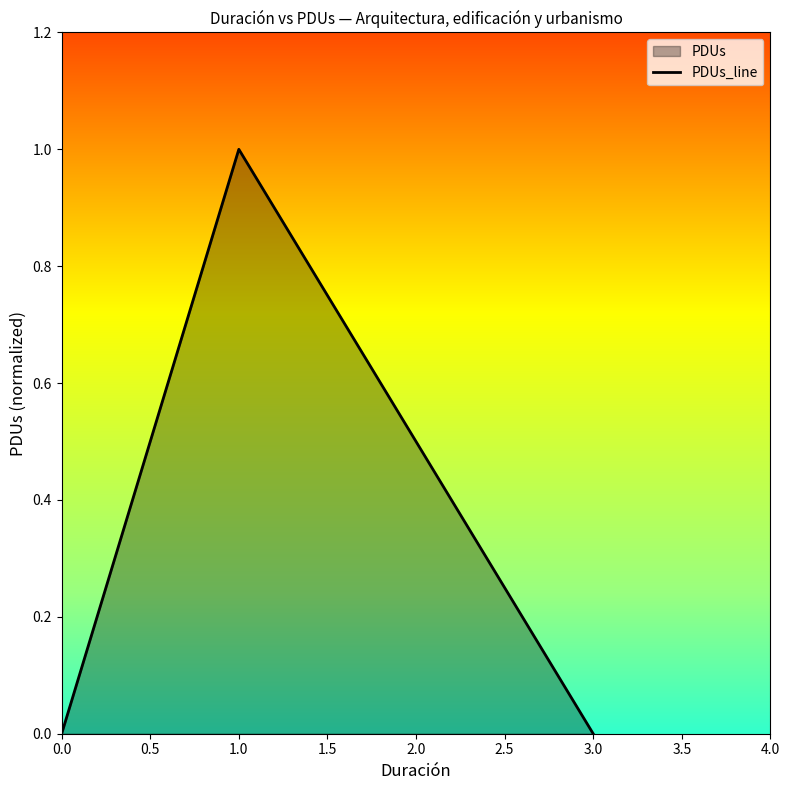

How many lines are shown in the chart?

1